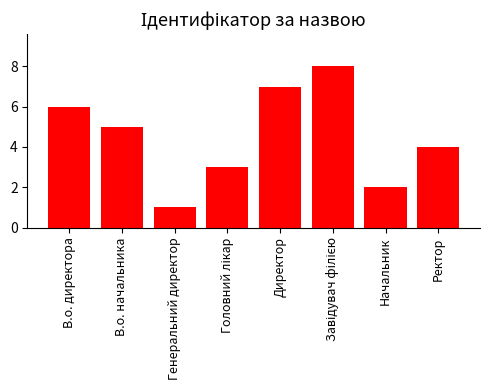

What is the value of the 6th bar from the left?

8